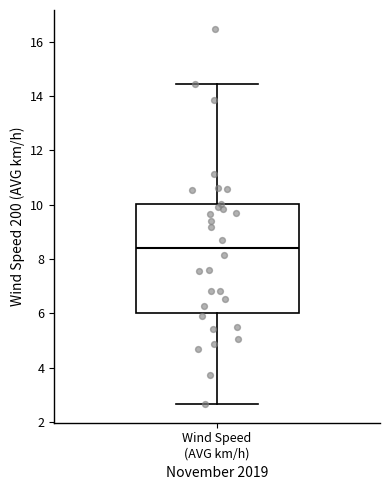

Where is the lower edge of the box for Wind Speed (AVG km/h) on the y-axis? The values are not printed on the chart, so give them approximately, as read against the axis.

6.0